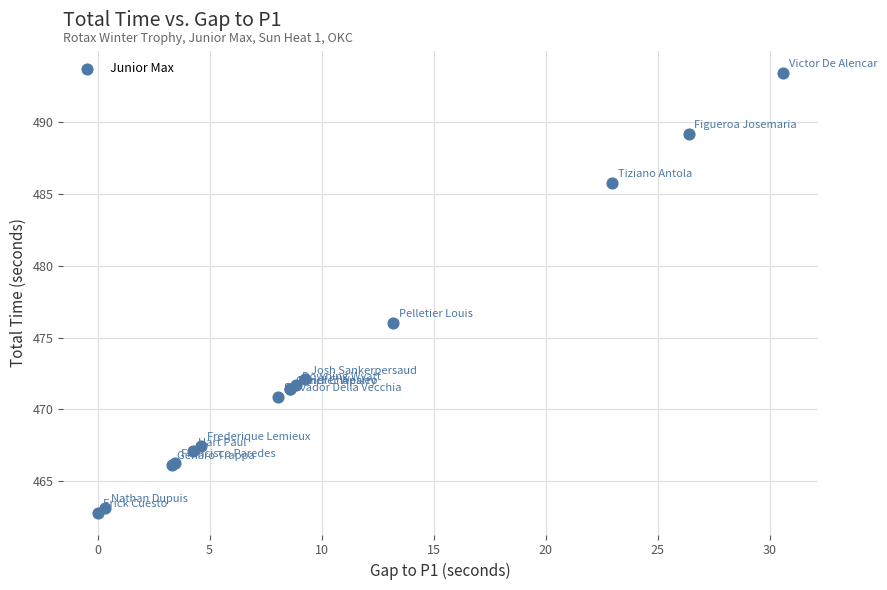

What Y value in the scatter plot is closest to 478?

476.0